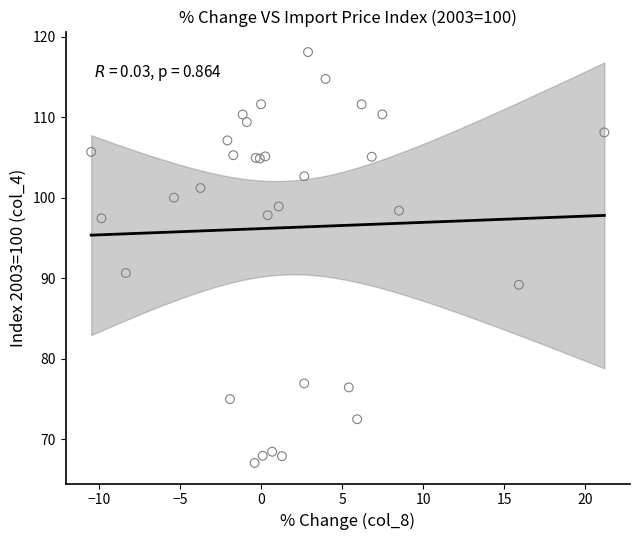

What Y value in the scatter plot is closest to 92?

90.6